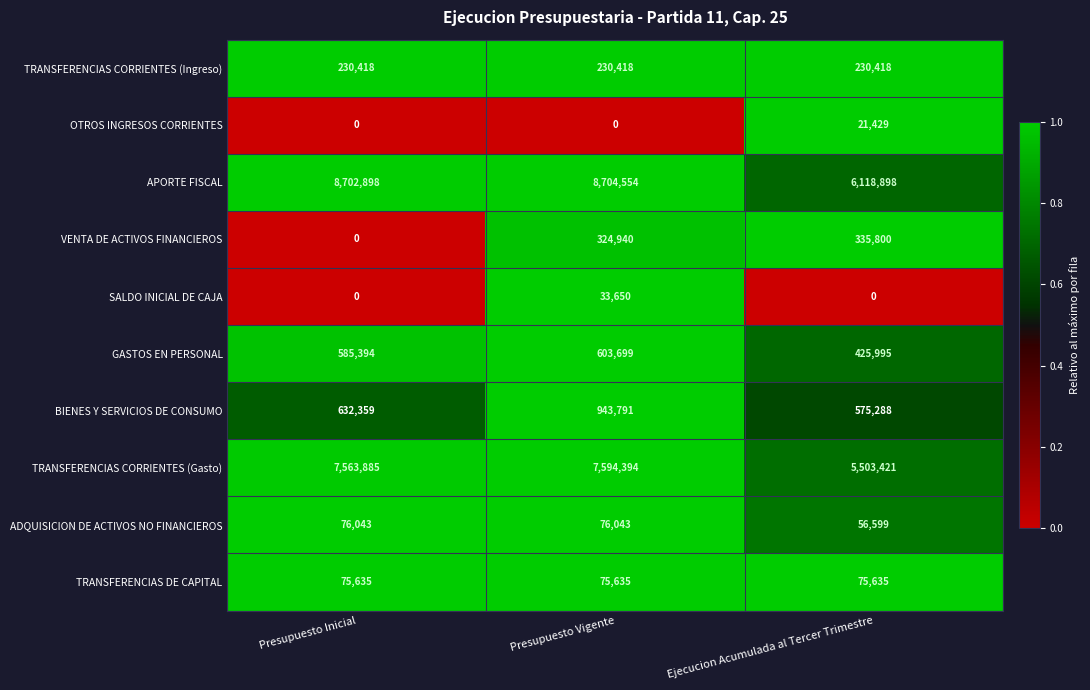

Reading left to right, transcribe all the data shown in this chart.

TRANSFERENCIAS CORRIENTES (Ingreso): 230418	230418	230418
OTROS INGRESOS CORRIENTES: 0	0	21429
APORTE FISCAL: 8702898	8704554	6118898
VENTA DE ACTIVOS FINANCIEROS: 0	324940	335800
SALDO INICIAL DE CAJA: 0	33650	0
GASTOS EN PERSONAL: 585394	603699	425995
BIENES Y SERVICIOS DE CONSUMO: 632359	943791	575288
TRANSFERENCIAS CORRIENTES (Gasto): 7563885	7594394	5503421
ADQUISICION DE ACTIVOS NO FINANCIEROS: 76043	76043	56599
TRANSFERENCIAS DE CAPITAL: 75635	75635	75635